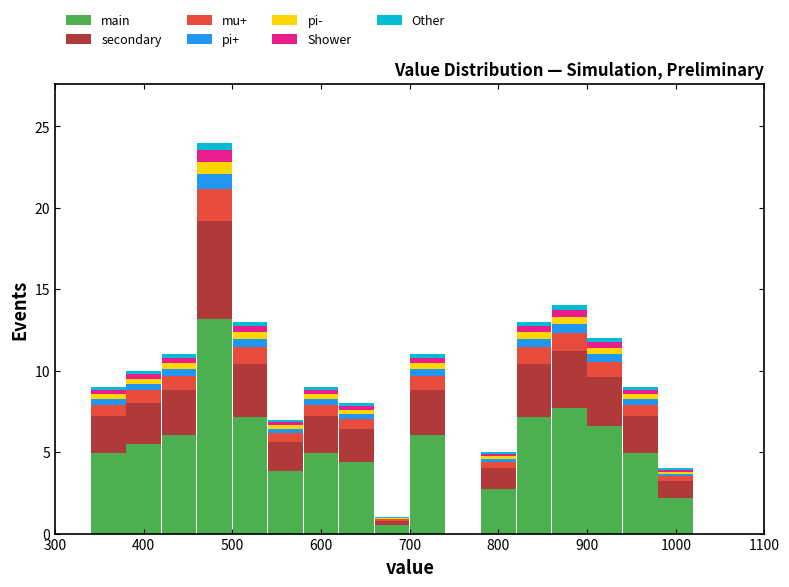

Reading left to right, list every stacked bar in this chart as the range it spans on the x-axis followed by its total height. The values are not printed on the chart, so give them approximately, as read against the axis.

300 to 340: 0
340 to 380: 9
380 to 420: 10
420 to 460: 11
460 to 500: 24
500 to 540: 13
540 to 580: 7
580 to 620: 9
620 to 660: 8
660 to 700: 1
700 to 740: 11
740 to 780: 0
780 to 820: 5
820 to 860: 13
860 to 900: 14
900 to 940: 12
940 to 980: 9
980 to 1020: 4
1020 to 1060: 0
1060 to 1100: 0